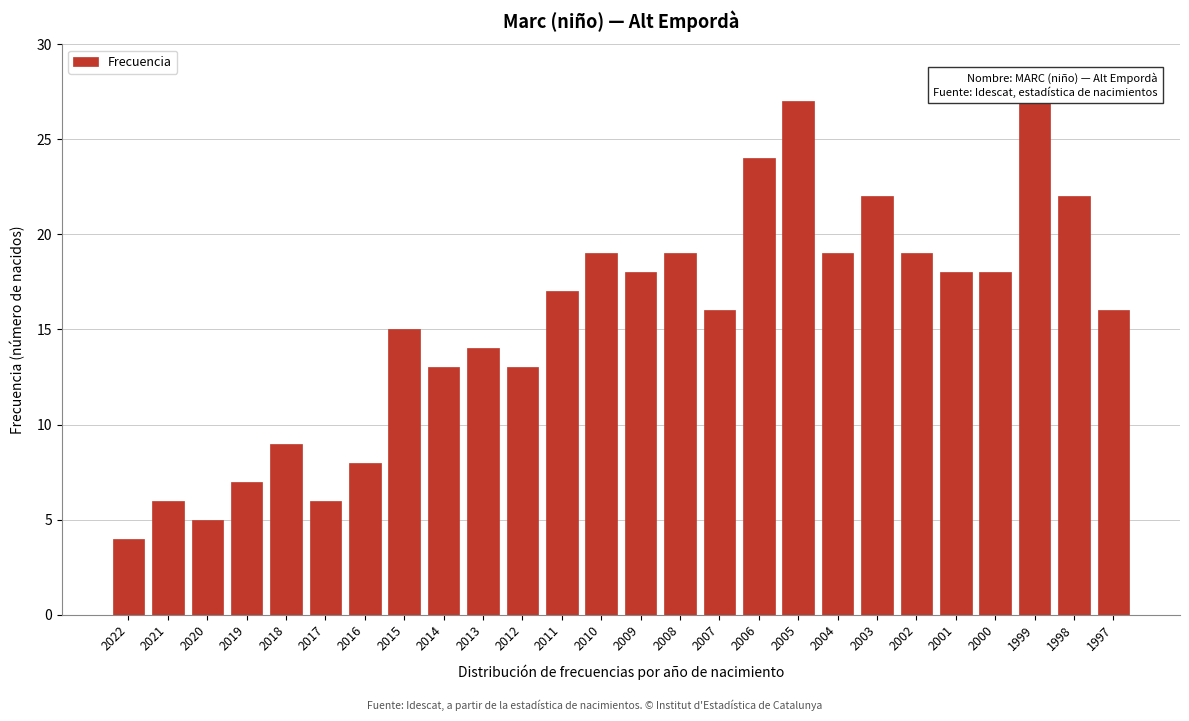

Reading left to right, transcribe all the data shown in this chart.

4	6	5	7	9	6	8	15	13	14	13	17	19	18	19	16	24	27	19	22	19	18	18	27	22	16